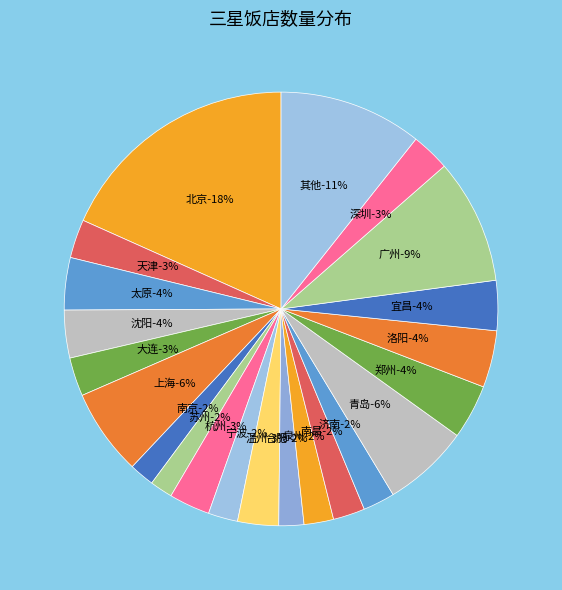

Which category has the smallest portion of the pie?

长春